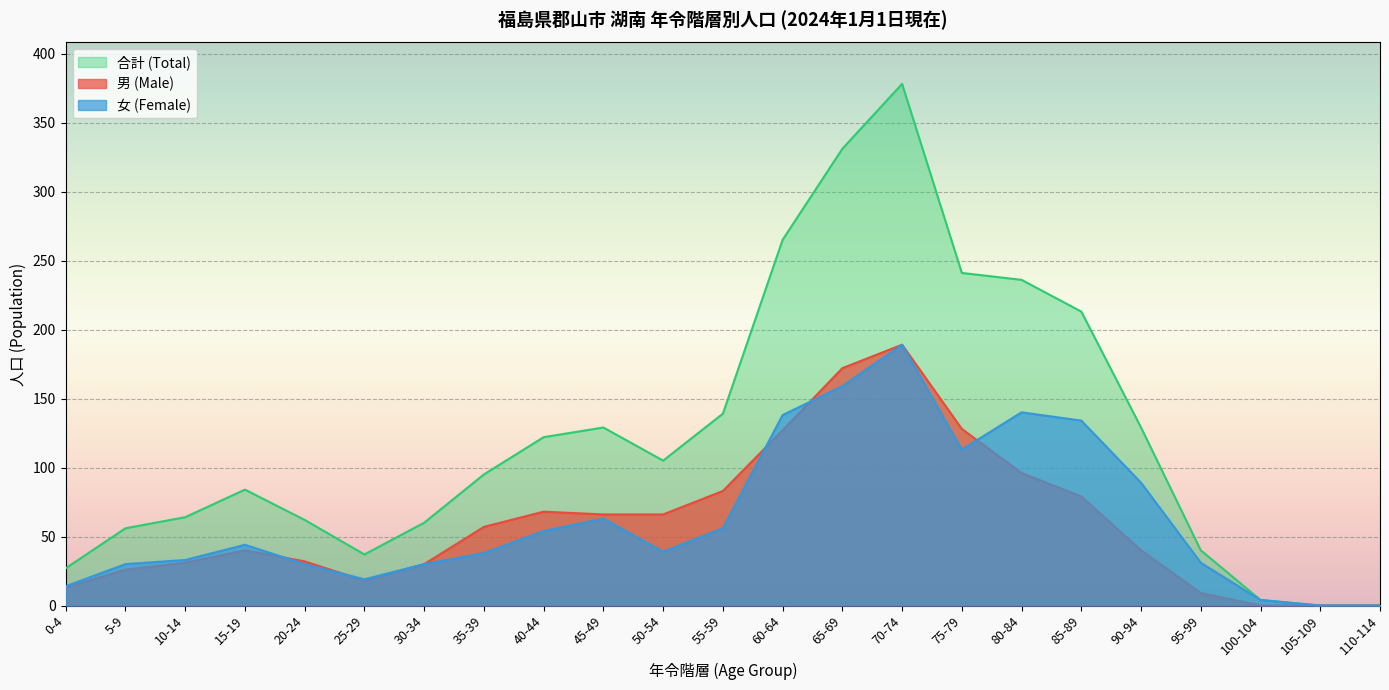

What are all the series names shown in the legend?

合計 (Total), 男 (Male), 女 (Female)